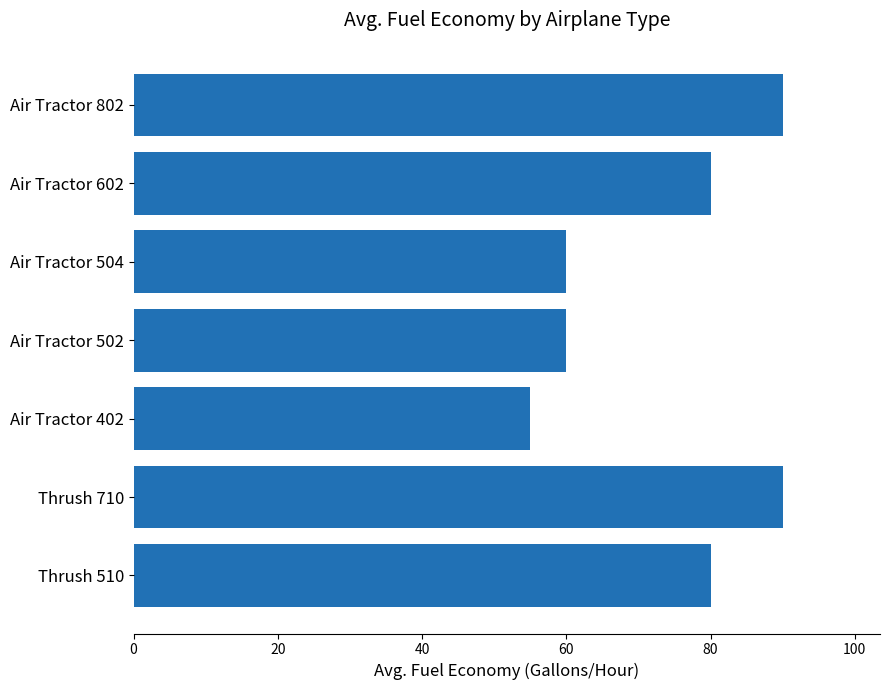

The chart shows a value of 93 at Air Tractor 504. True or false?

False